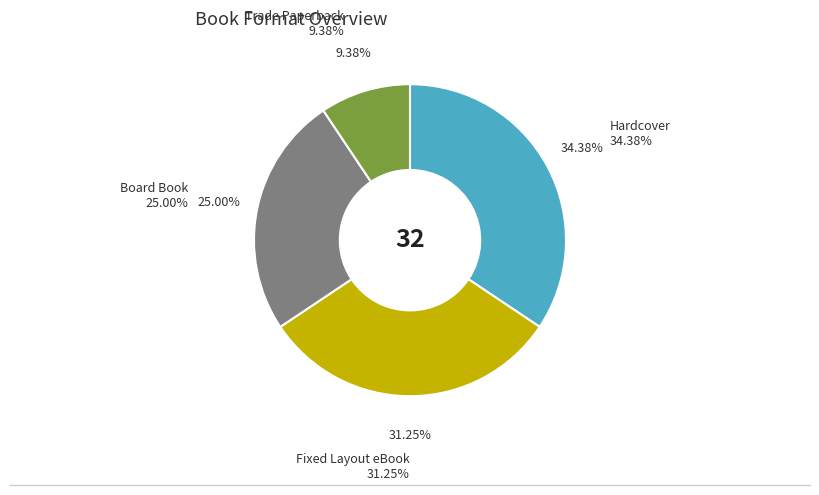

To the nearest percent, what is the average slice percentage?

25%